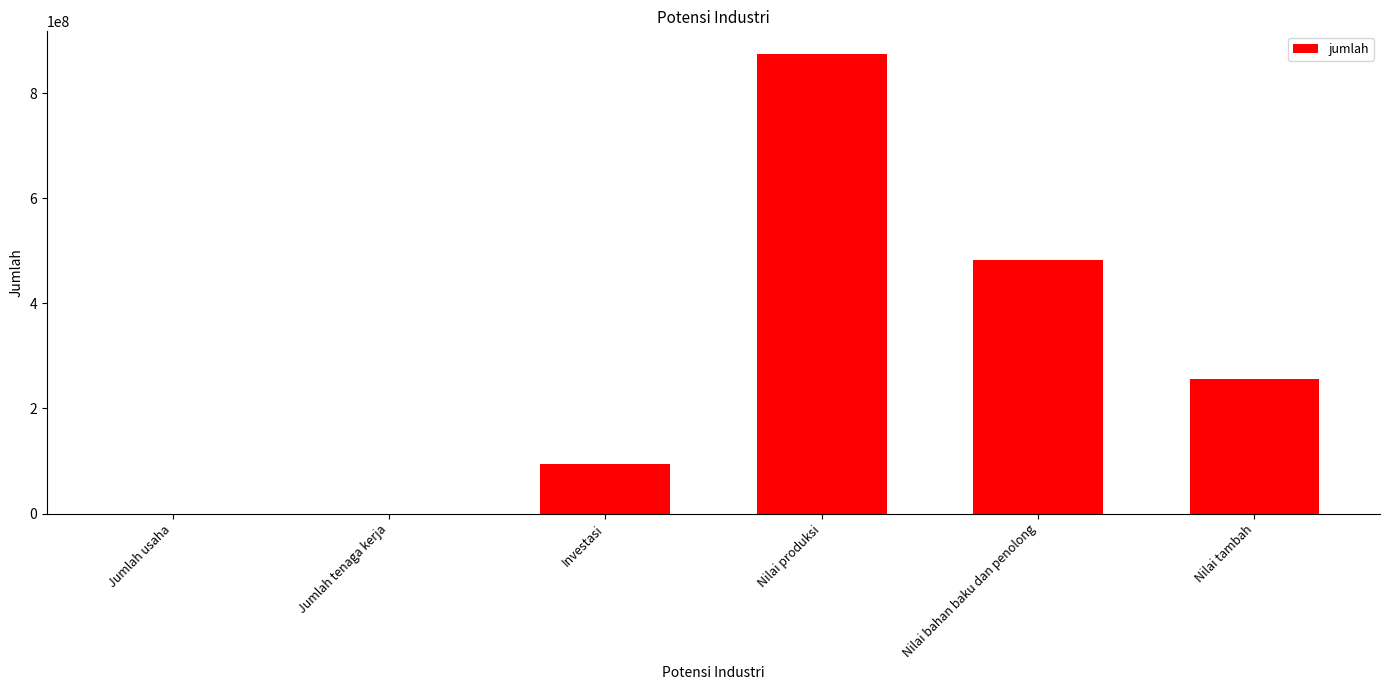

How many data points does each series have?

6